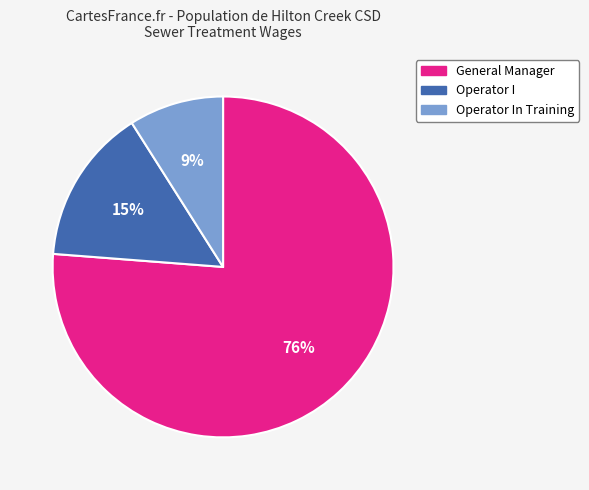

To the nearest percent, what is the average slice percentage?

33%